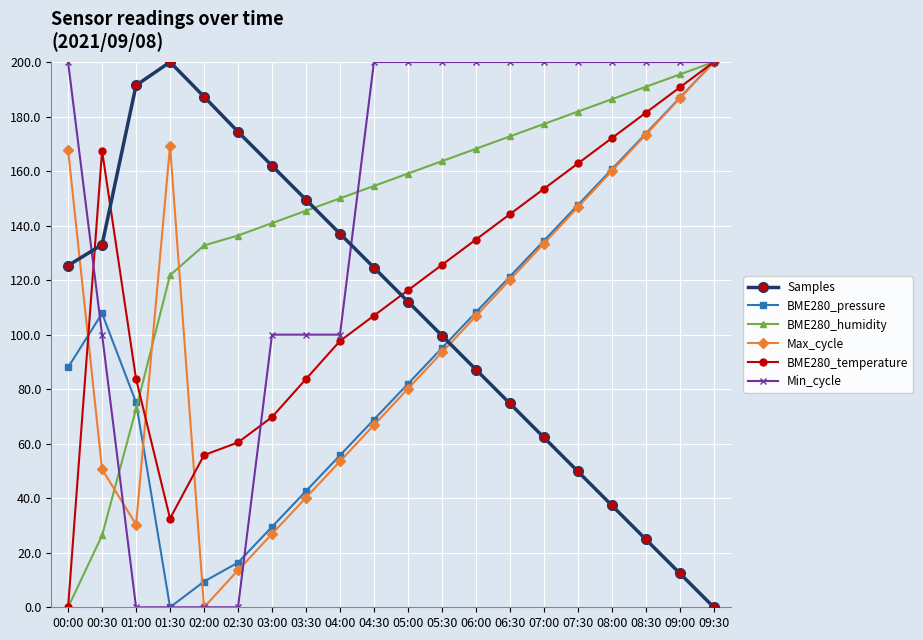

What is the difference between the second highest and second lowest values in the BME280_humidity series?

169.1